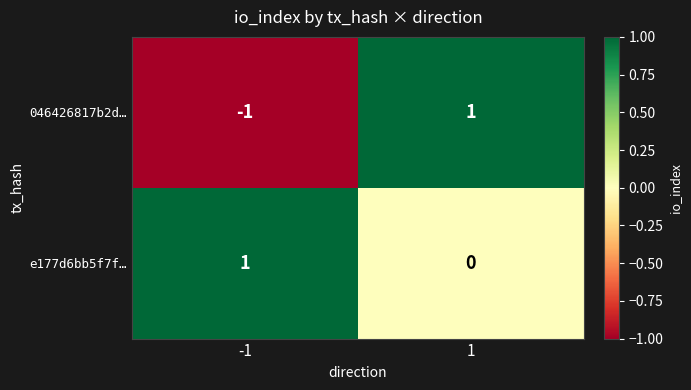

Which series has the largest total across all categories?

e177d6bb5f7f…